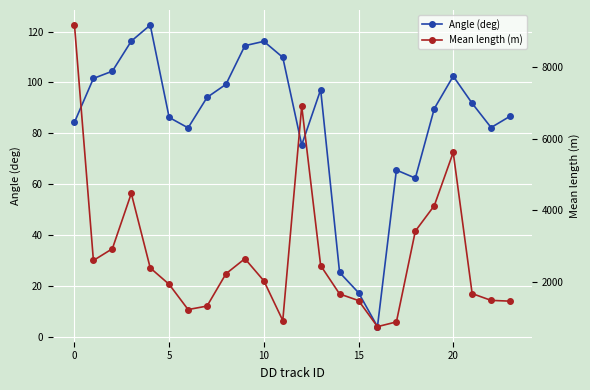

At 17, list the series in order from smallest to largest.

Angle (deg), Mean length (m)